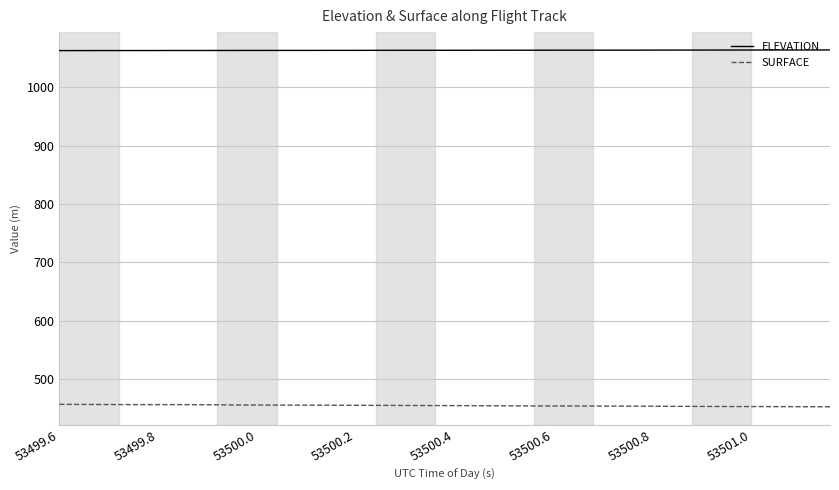

What is the lowest value of the SURFACE series?

452.7